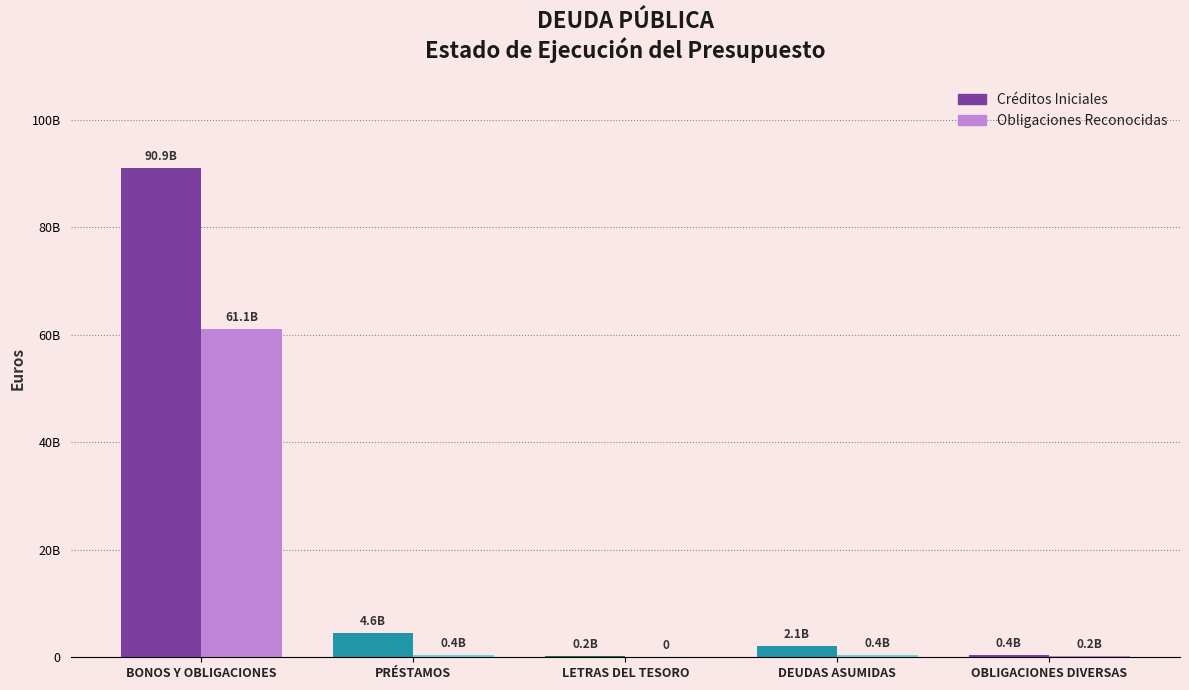

Which series has the widest spread of values?

Créditos Iniciales